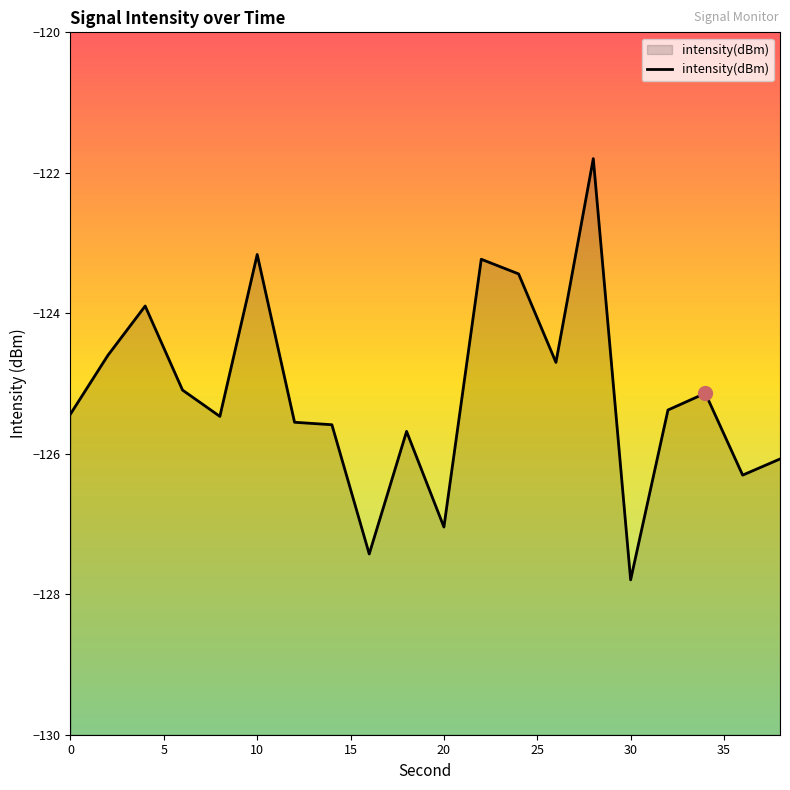

How many values are below -125?

13